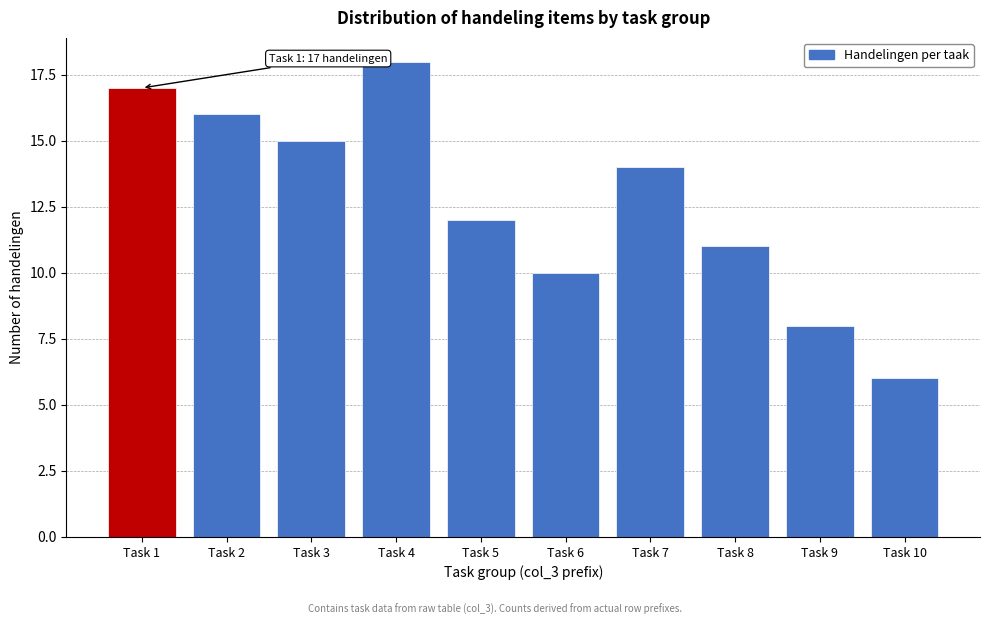

Reading left to right, list all the values displayed in this chart.

17	16	15	18	12	10	14	11	8	6